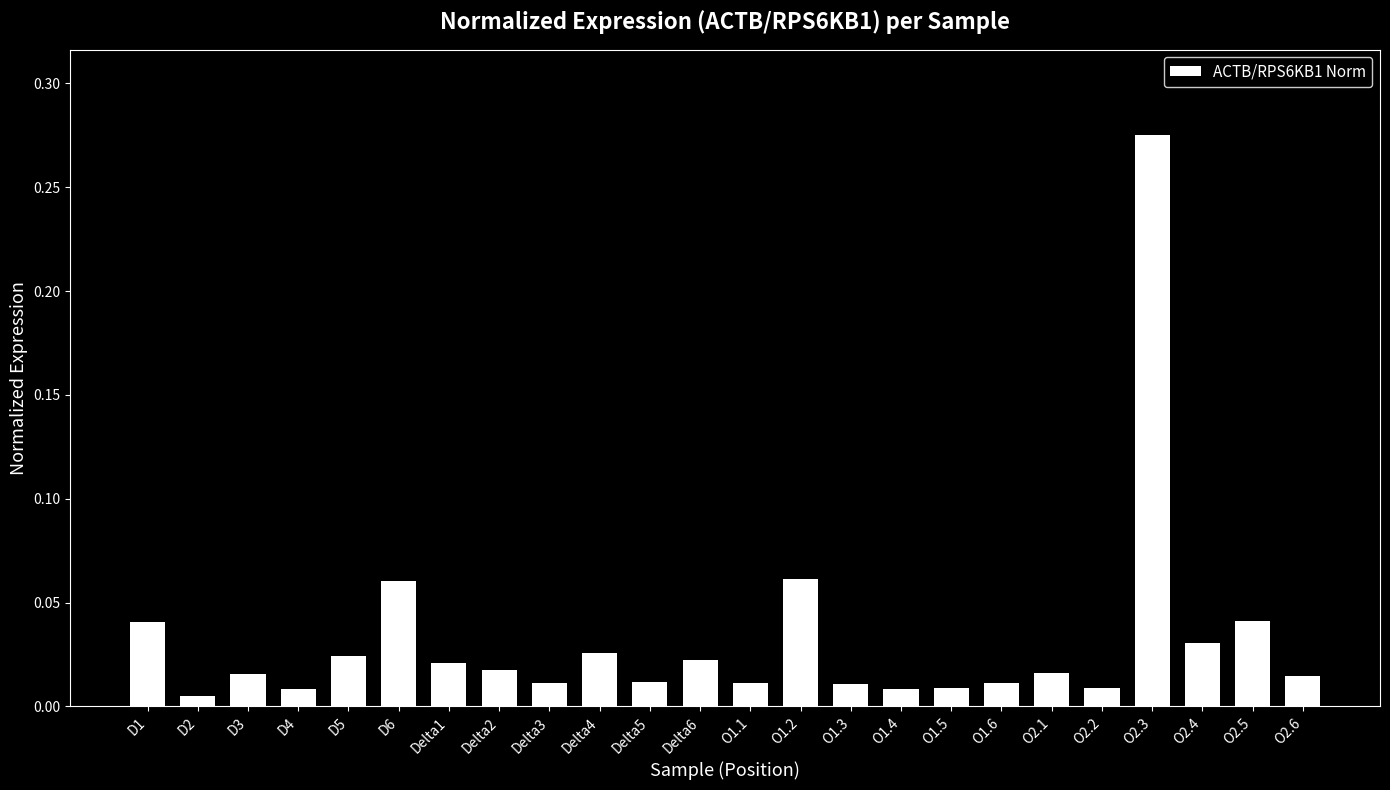

The chart shows a value of 0.0 at D6. True or false?

False